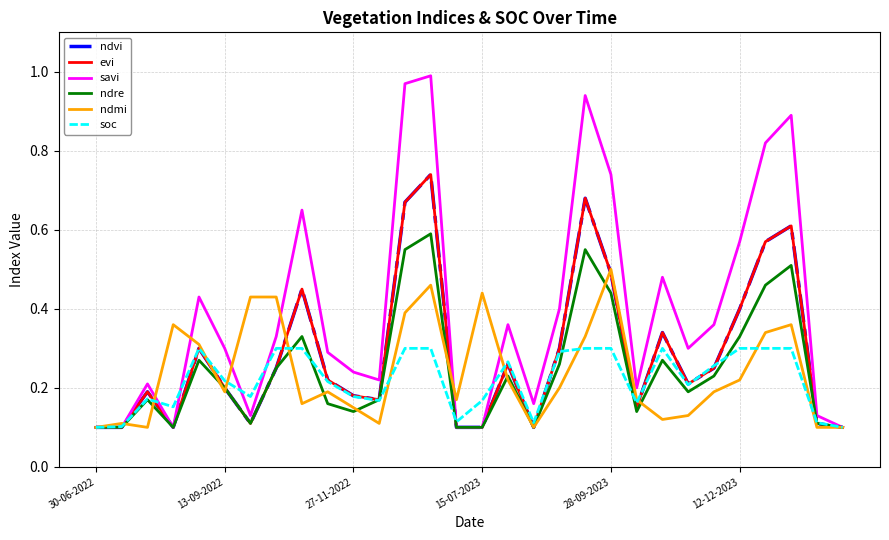

How many interior local valleys does the evi series have?

6